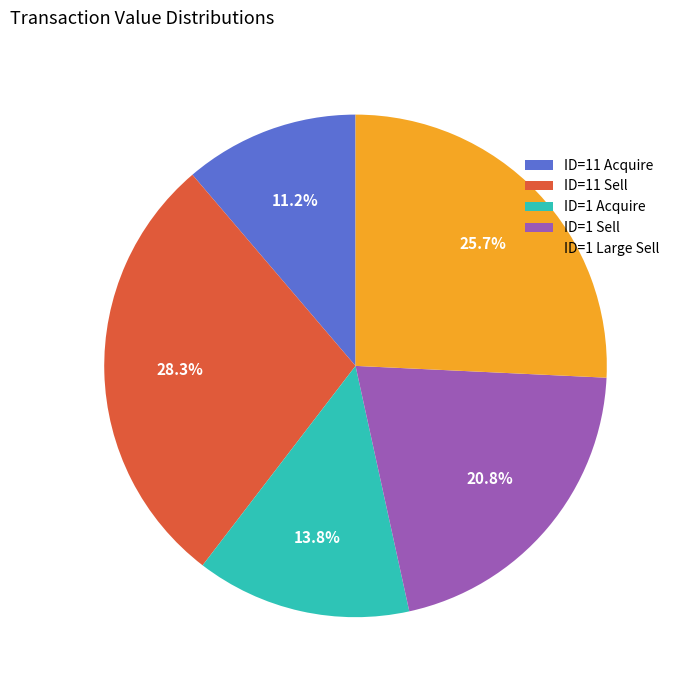

Rank the categories by value from lowest to highest.

ID=11 Acquire, ID=1 Acquire, ID=1 Sell, ID=1 Large Sell, ID=11 Sell